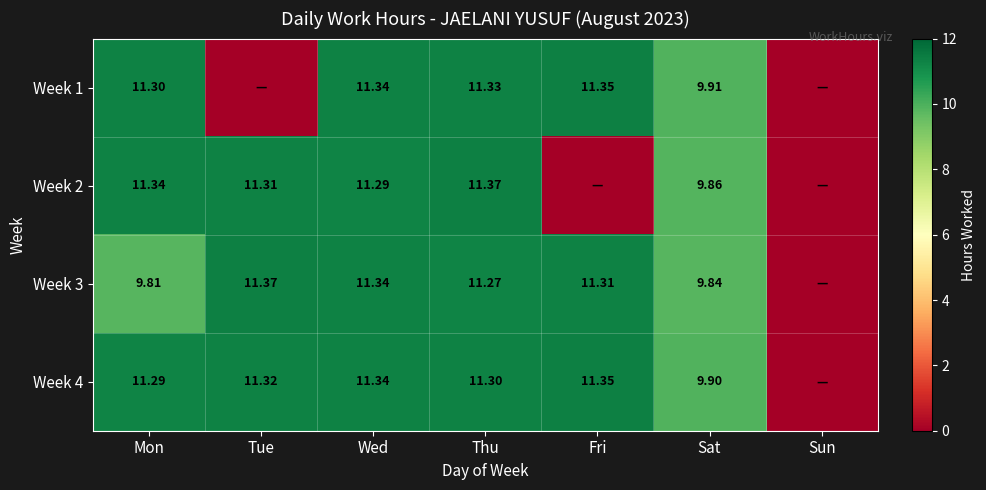

Is the value of Week 3 at Wed greater than the value of Week 4 at Mon?

Yes